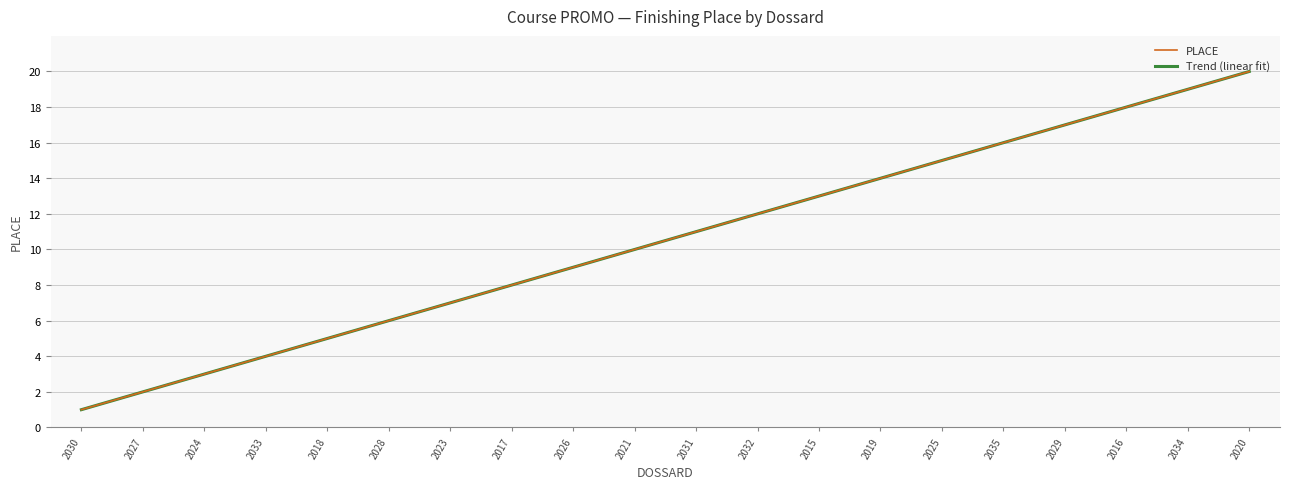

True or false: the data shows 4 at 2020.

False